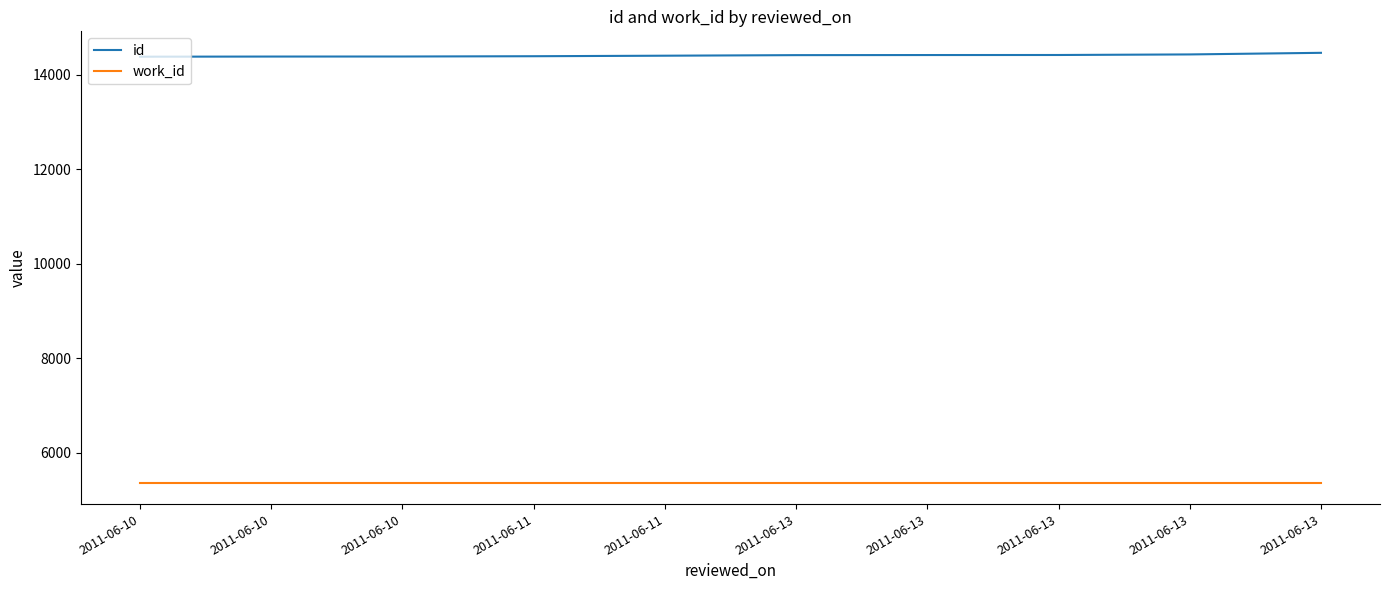

How many lines are shown in the chart?

2